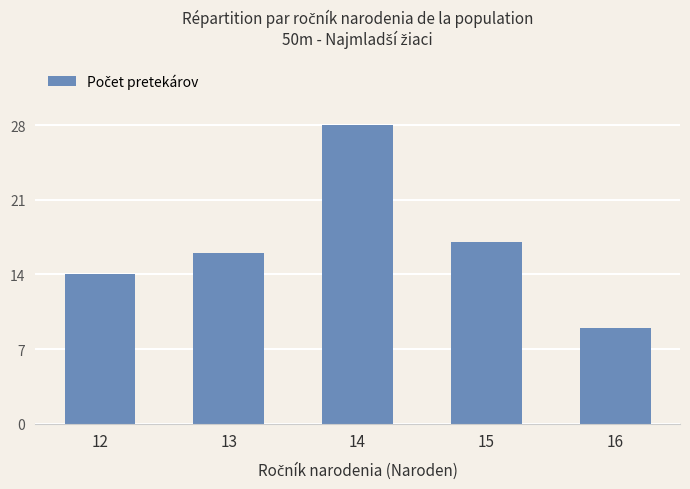

Are the bars grouped side by side (vs. stacked)?

No